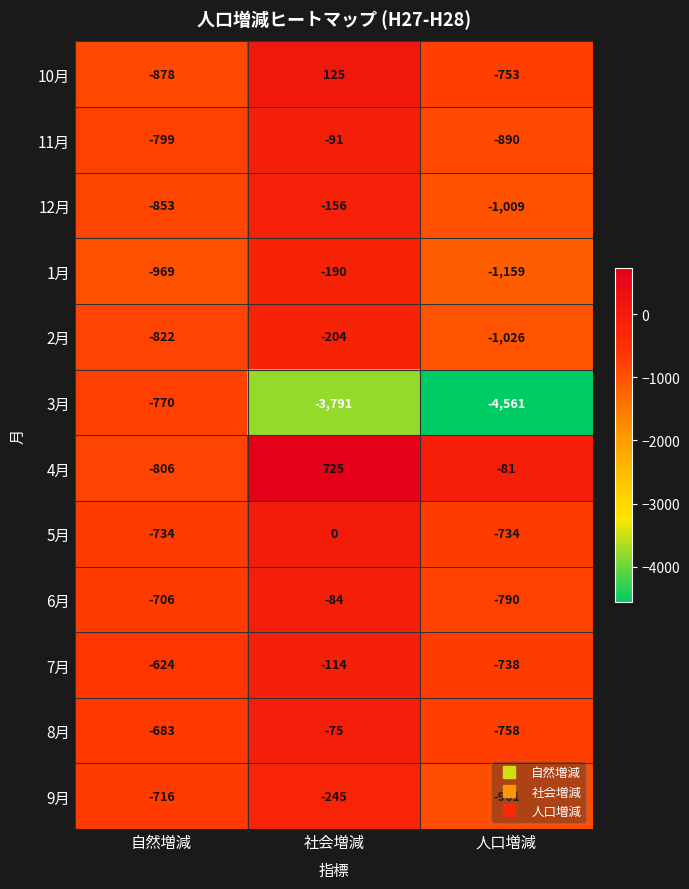

What is the sum of all 2月 values?

-2052